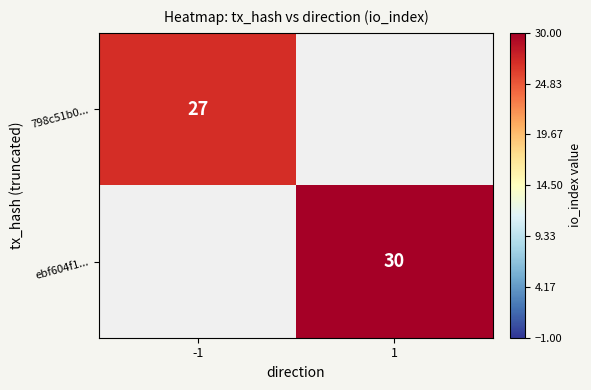

How many data points does each series have?

2